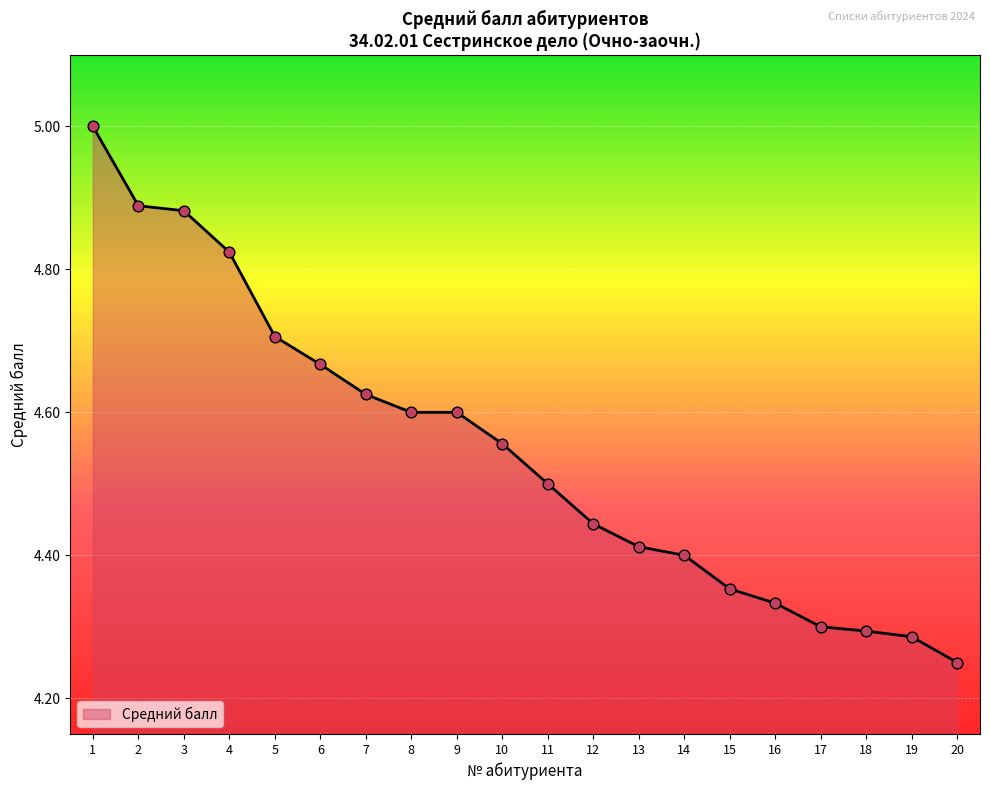

What is the change in value from 9 to 14?

-0.2